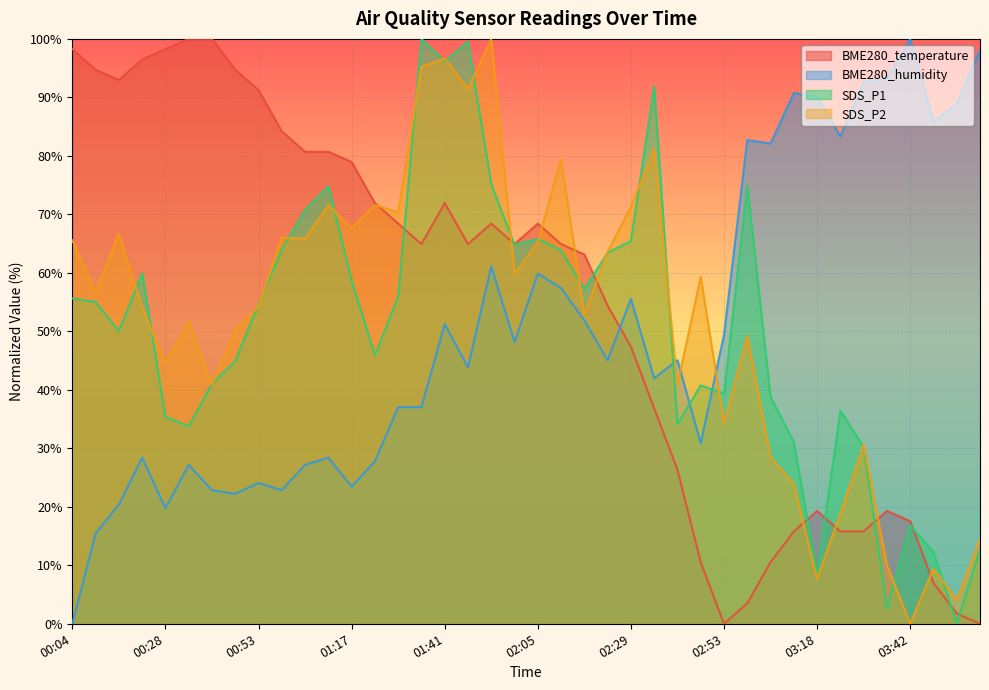

True or false: SDS_P1 and BME280_humidity cross at least once.

True